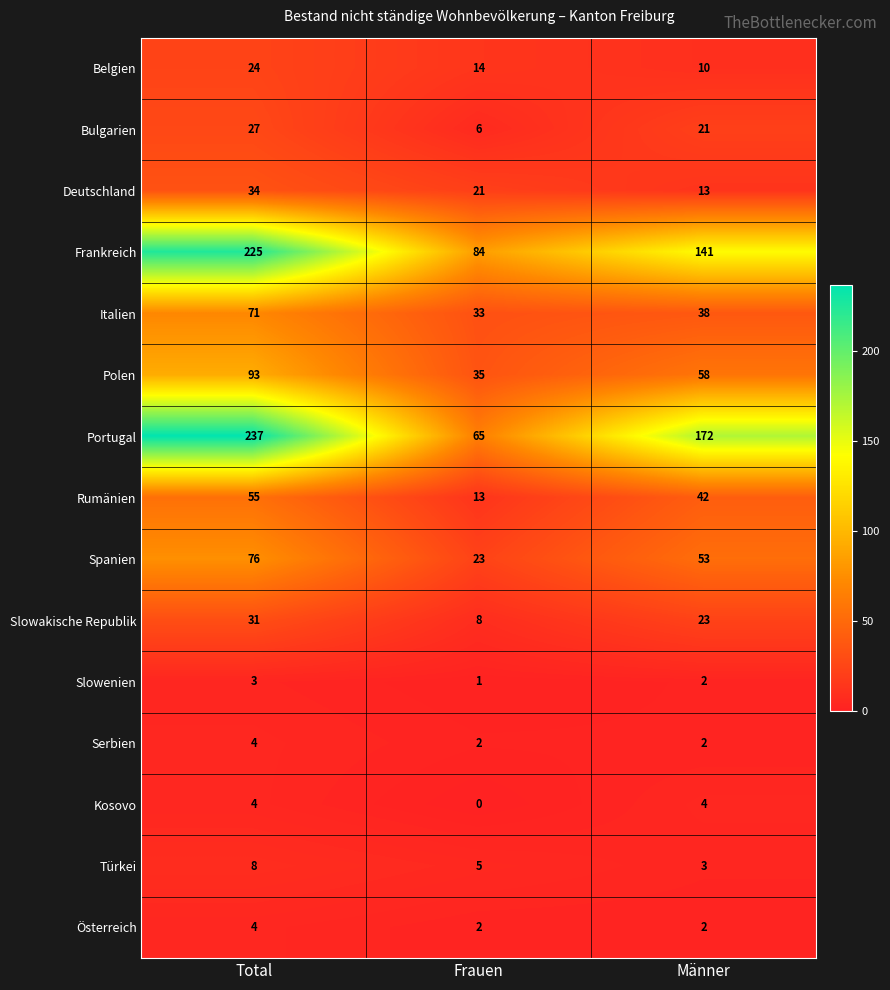

The Deutschland series shows 34 at Total. True or false?

True